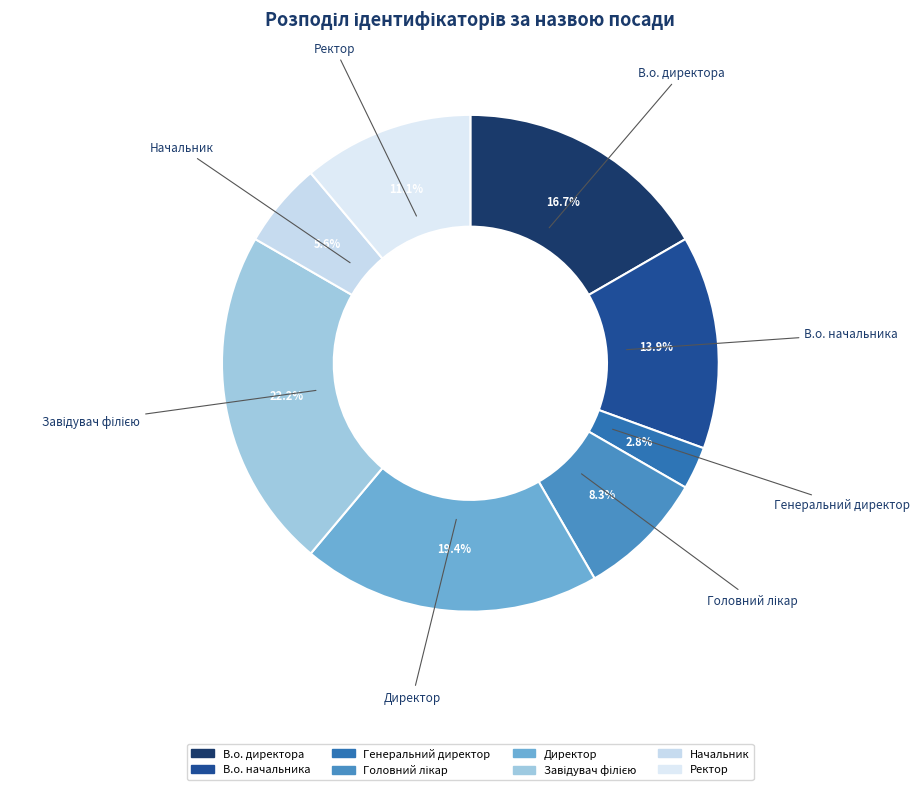

Which slice is the smallest?

Генеральний директор